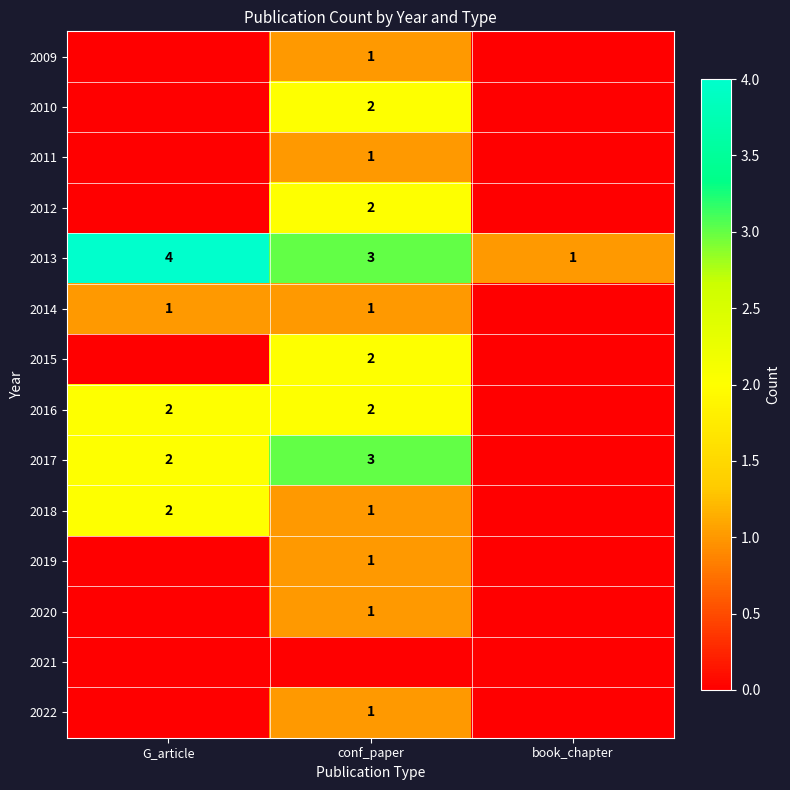

Which category has the lowest value in the 2013 series?

book_chapter